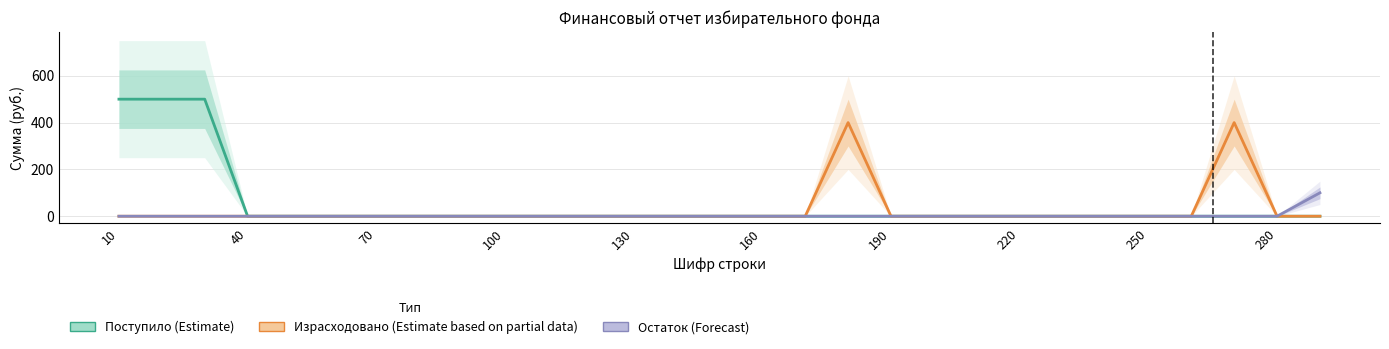

Which series has the widest spread of values?

Поступило (Estimate)